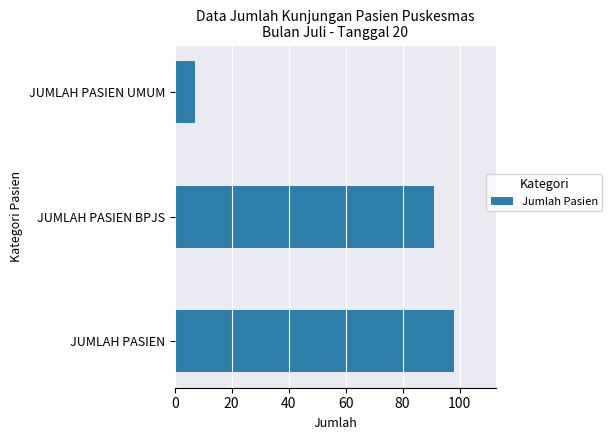

Reading bottom to top, list all the values displayed in this chart.

JUMLAH PASIEN=98	JUMLAH PASIEN BPJS=91	JUMLAH PASIEN UMUM=7